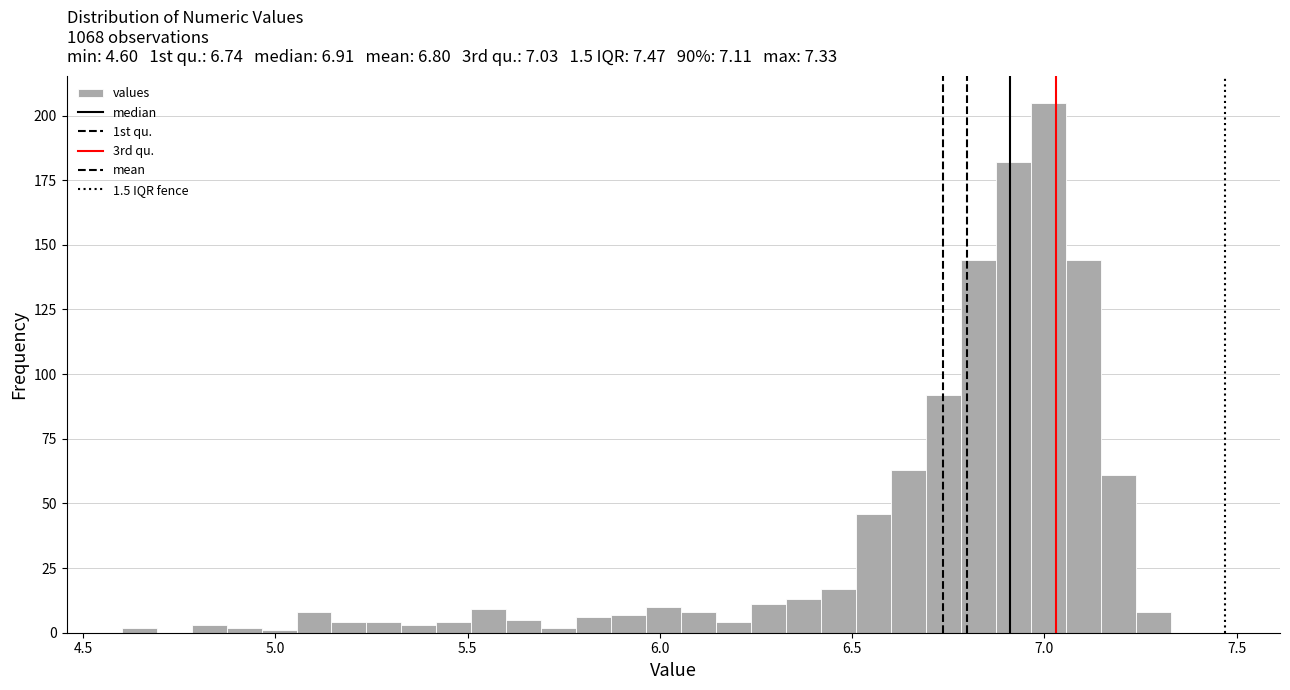

Read against the x-axis, roughly where is the centre of the tallest bar?

7.00